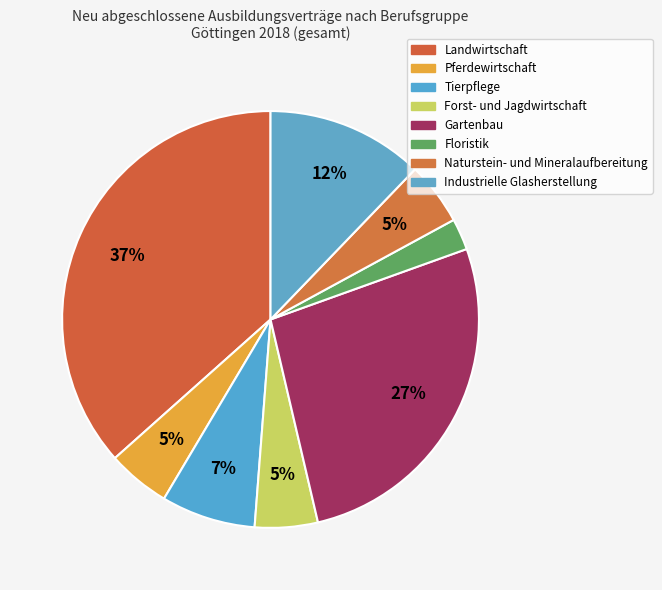

How much of the chart is everything except Forst- und Jagdwirtschaft?

95.1%